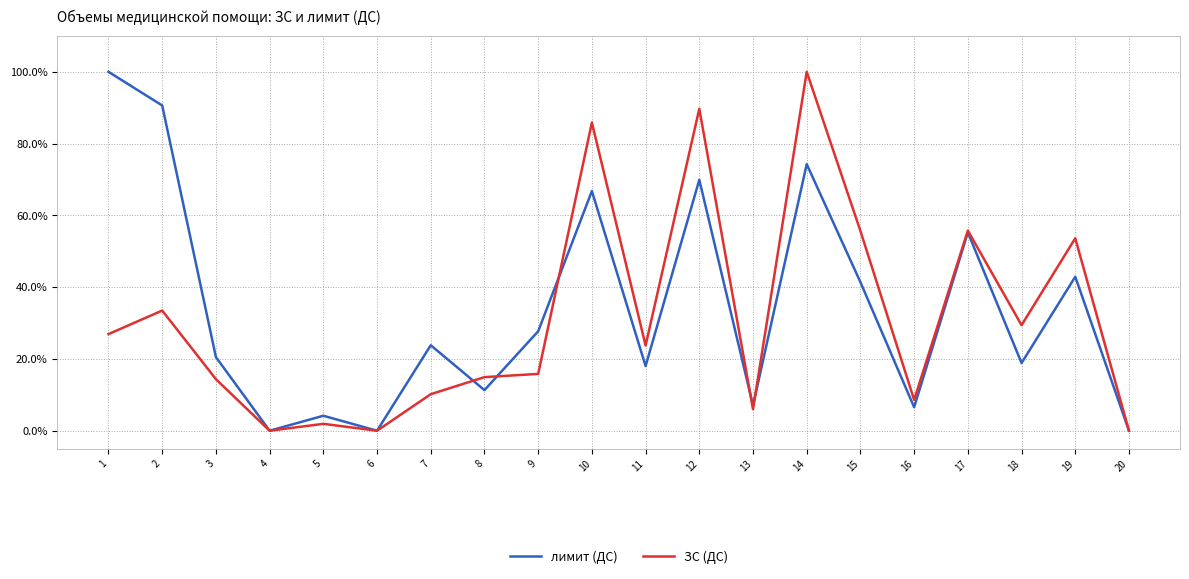

At which category does лимит (ДС) reach its first local valley?

4